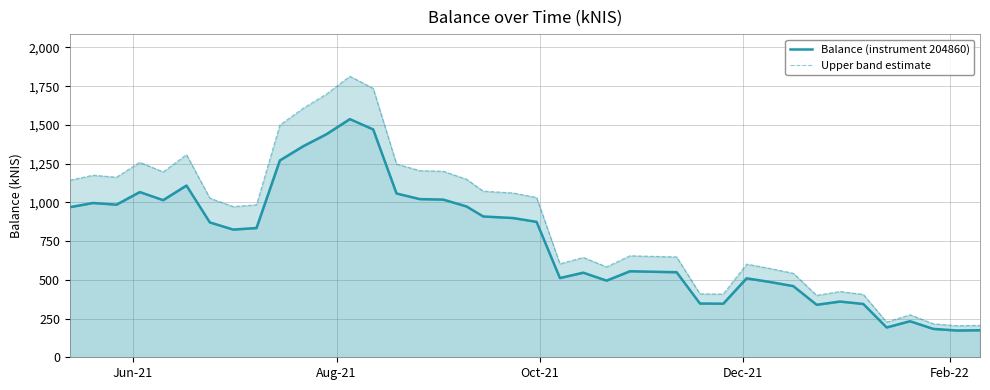

Is the value of Balance (instrument 204860) at 16 greater than the value of Upper band estimate at 8?

Yes